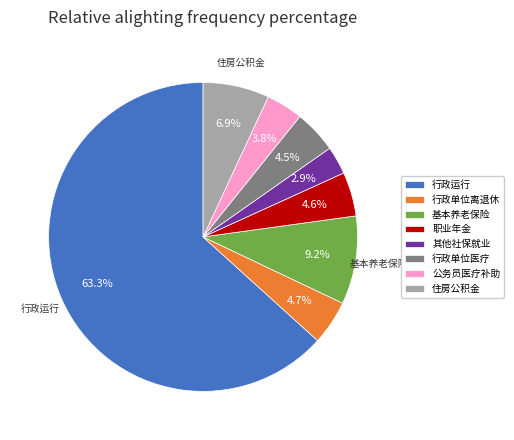

Do 公务员医疗补助 and 住房公积金 together represent more than half of the pie?

No